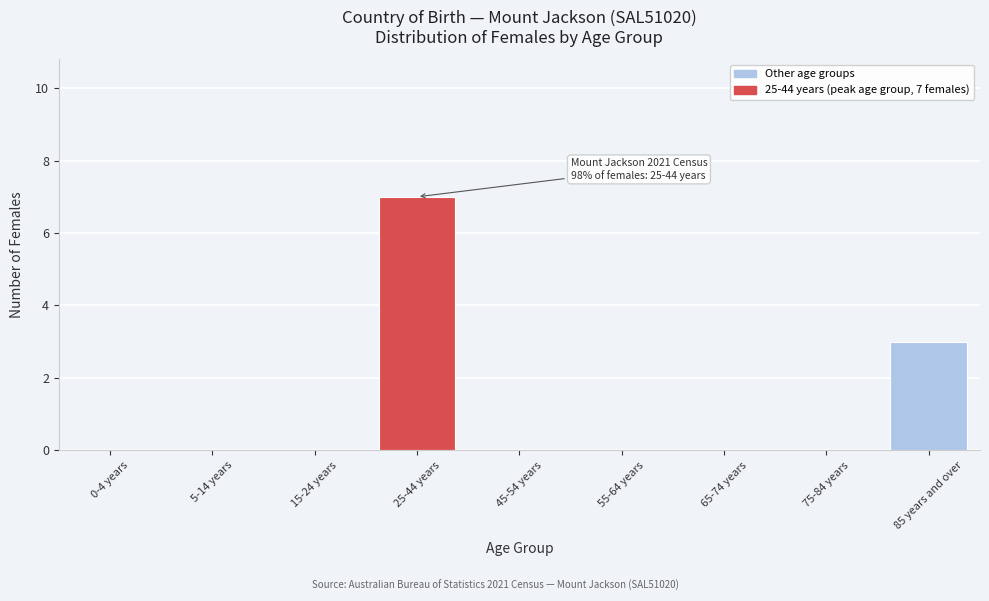

Reading right to left, transcribe all the data shown in this chart.

85 years and over=3	75-84 years=0	65-74 years=0	55-64 years=0	45-54 years=0	25-44 years=7	15-24 years=0	5-14 years=0	0-4 years=0